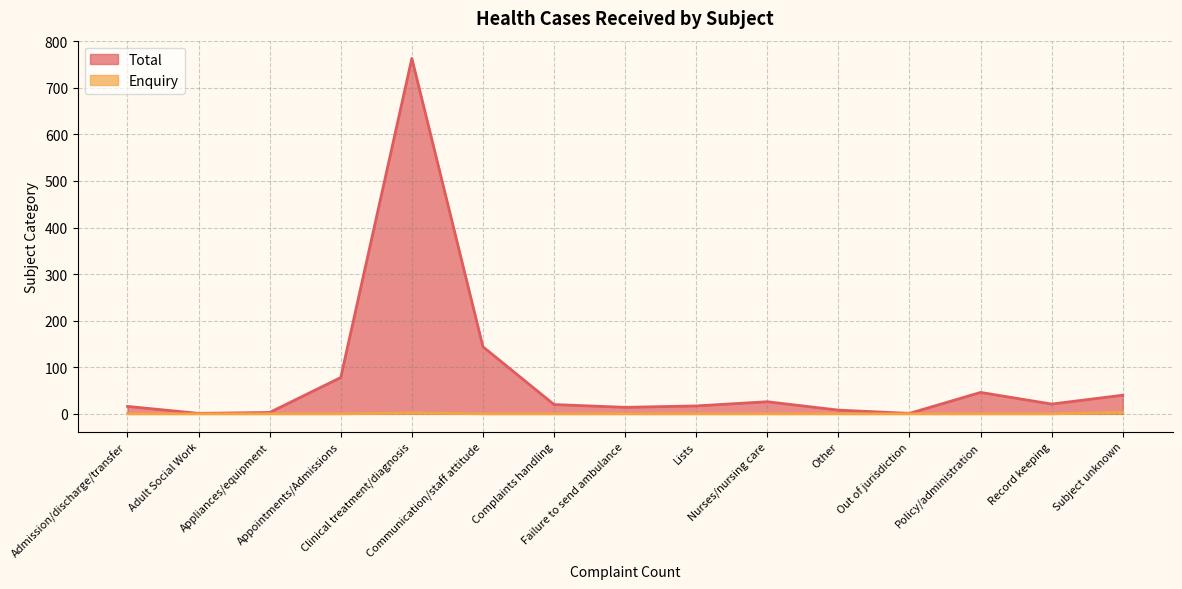

Which category has the highest value in the Total series?

Clinical treatment/diagnosis